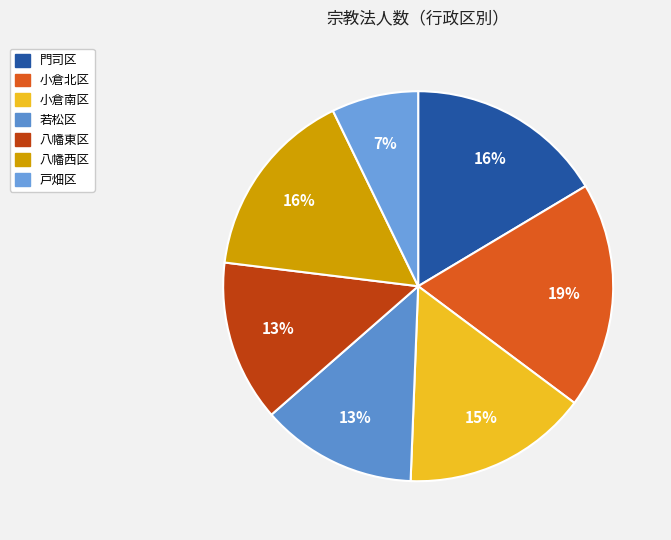

What is the total percentage of 八幡東区 and 門司区?

29.8%